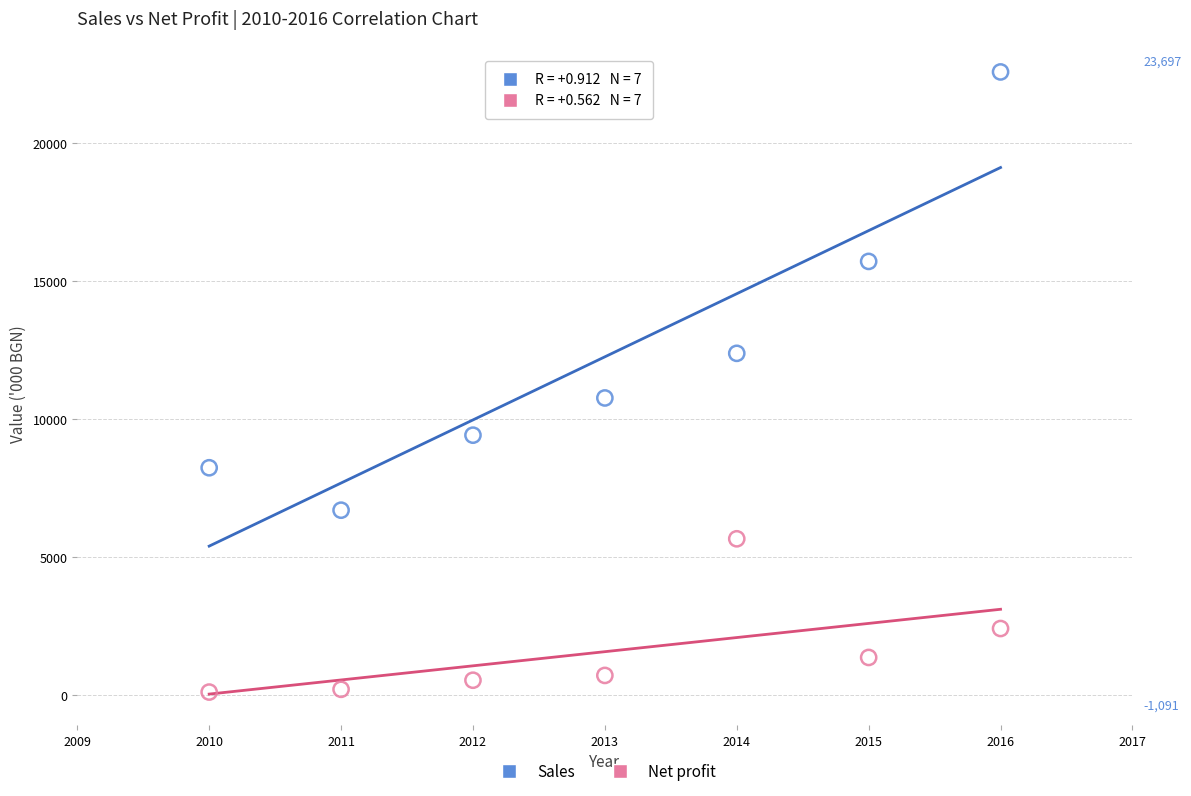

Which series contains the highest Y value?

Sales